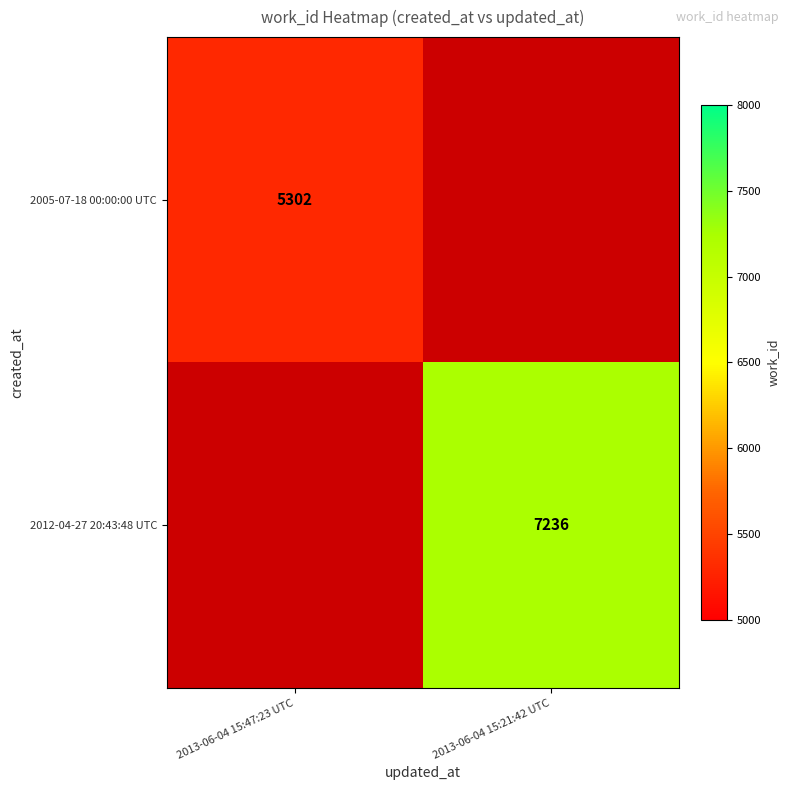

What is the minimum value shown in the chart?

5302.0